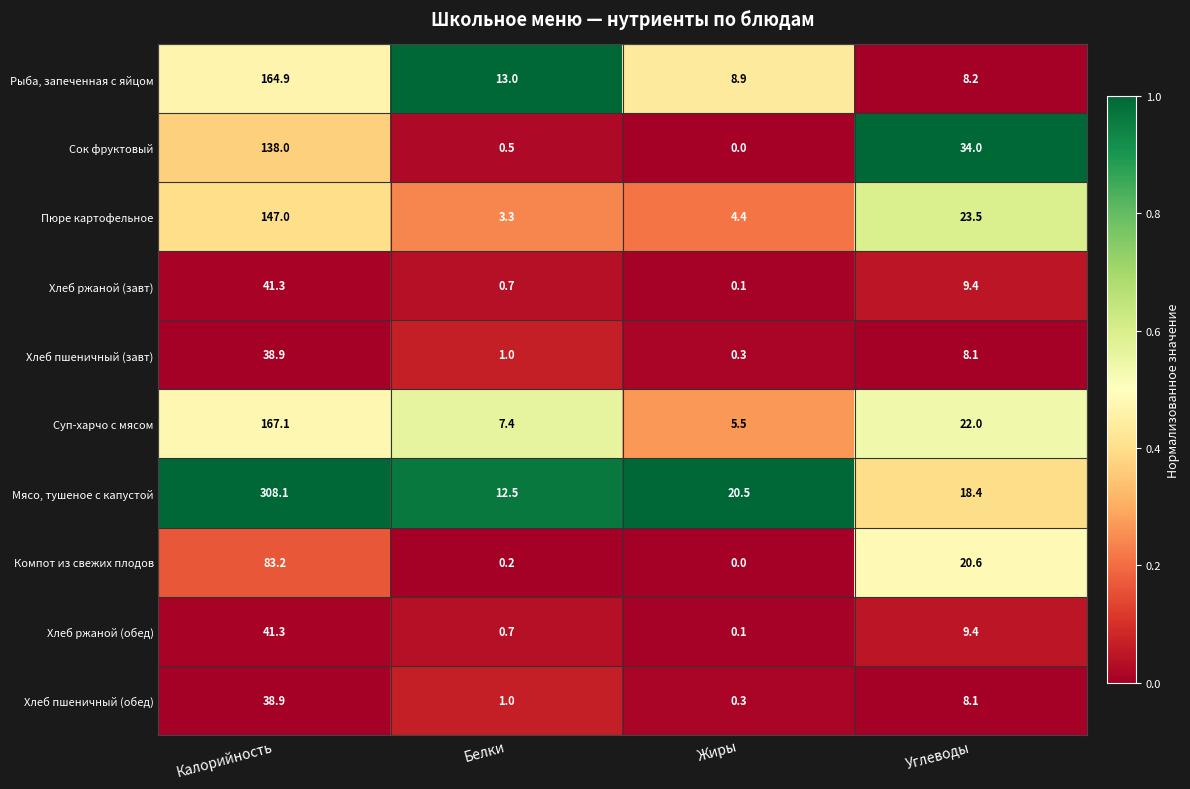

True or false: Сок фруктовый has a value of 55.8 at Калорийность.

False